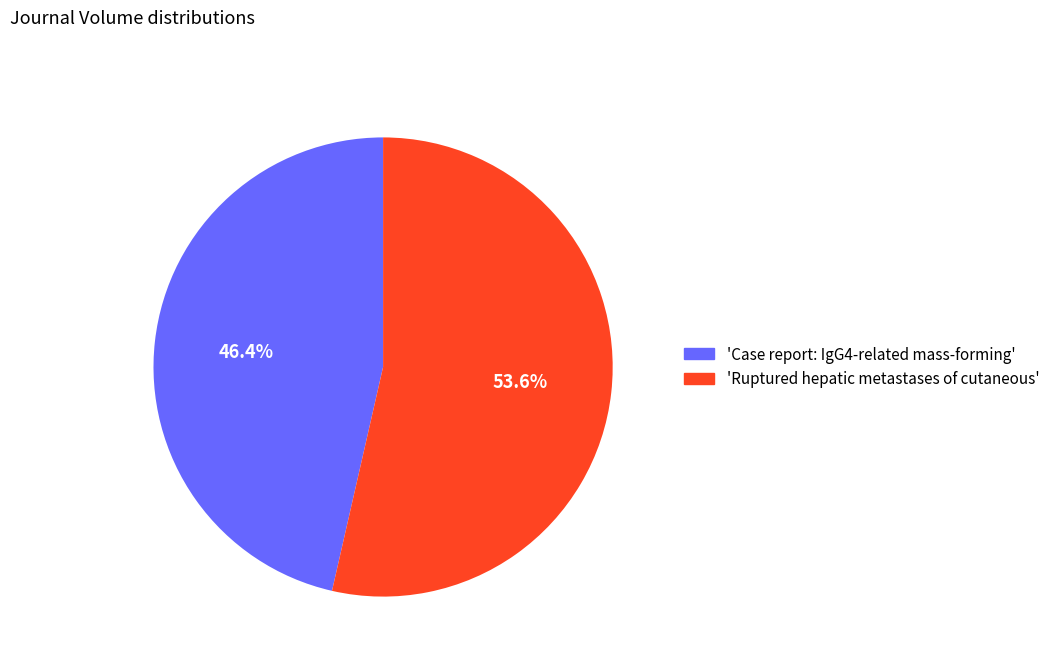

Does any single category account for the majority?

Yes